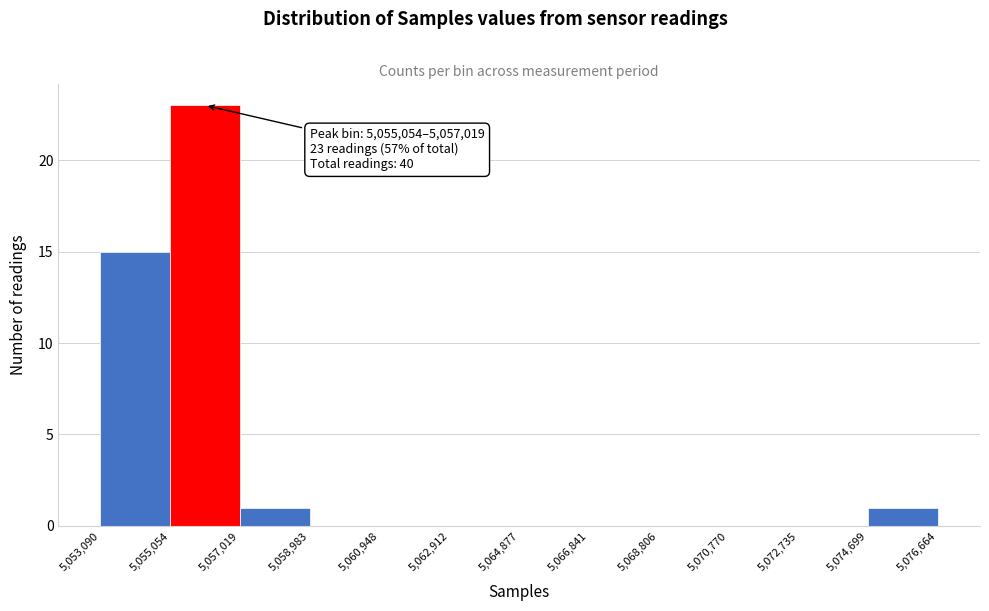

Over which range of the x-axis is the bar tallest?

5,055,054 to 5,057,019